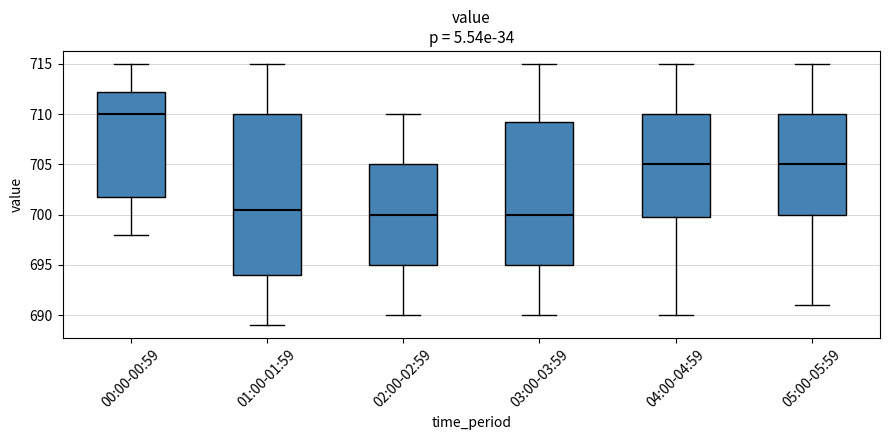

Reading left to right, read every box against the y-axis: the position of its median line, the range the box covers, and the ends of its whiskers. The values are not printed on the chart, so give them approximately, as read against the axis.

00:00-00:59: median 710.0, box 702.0 to 712.5, whiskers 698.0 to 715.0
01:00-01:59: median 700.5, box 694.0 to 710.0, whiskers 689.0 to 715.0
02:00-02:59: median 700.0, box 695.0 to 705.0, whiskers 690.0 to 710.0
03:00-03:59: median 700.0, box 695.0 to 709.5, whiskers 690.0 to 715.0
04:00-04:59: median 705.0, box 700.0 to 710.0, whiskers 690.0 to 715.0
05:00-05:59: median 705.0, box 700.0 to 710.0, whiskers 691.0 to 715.0